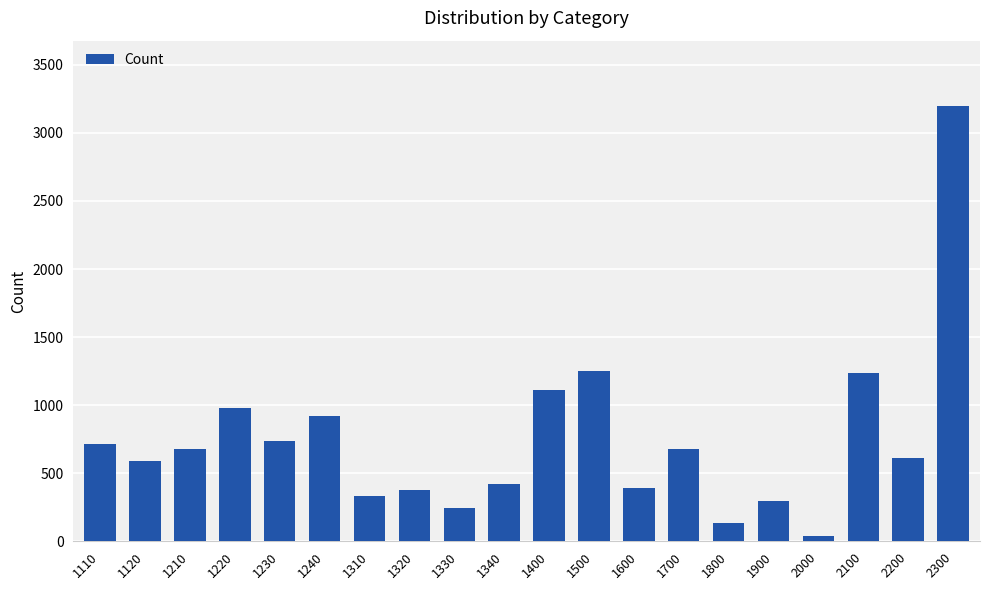

Does the chart contain stacked bars?

No